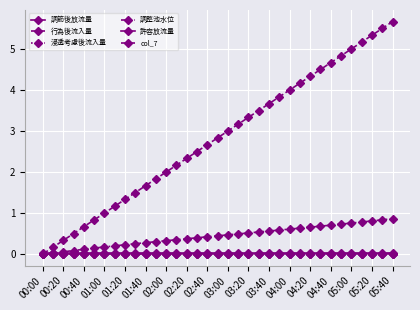

List the series in order of their peak value, highest first.

col_7, 調整池水位, 許容放流量, 行為後流入量, 浸透考慮後流入量, 調節後放流量